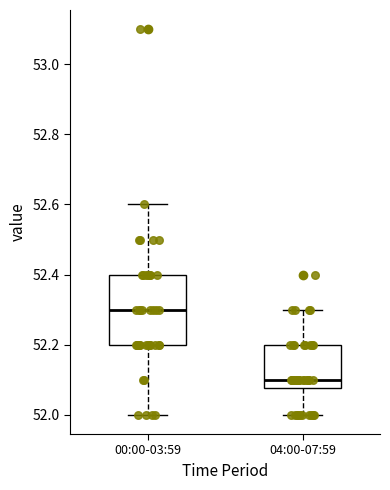

Reading left to right, read every box against the y-axis: the position of its median line, the range the box covers, and the ends of its whiskers. The values are not printed on the chart, so give them approximately, as read against the axis.

00:00-03:59: median 52.30, box 52.20 to 52.40, whiskers 52.00 to 52.60
04:00-07:59: median 52.10, box 52.08 to 52.20, whiskers 52.00 to 52.30